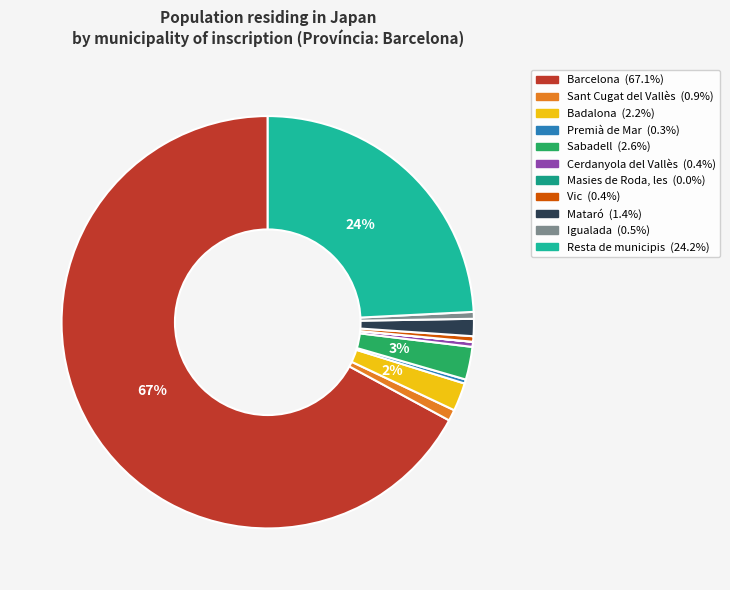

How many slices are in this pie chart?

11